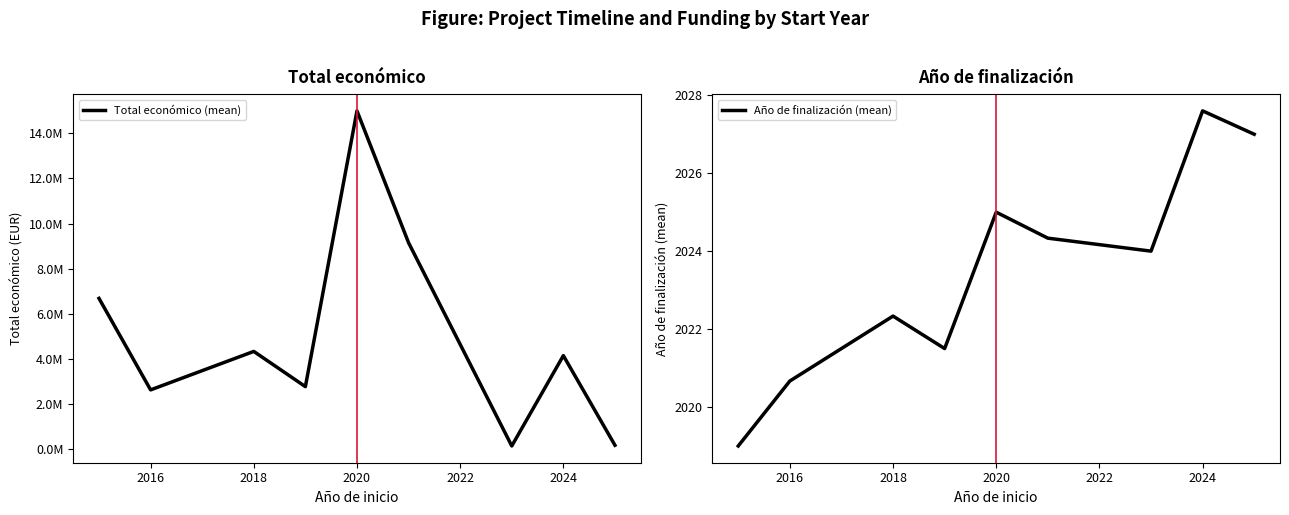

Where is Año de finalización (mean) nearest to the value 2023?

2018